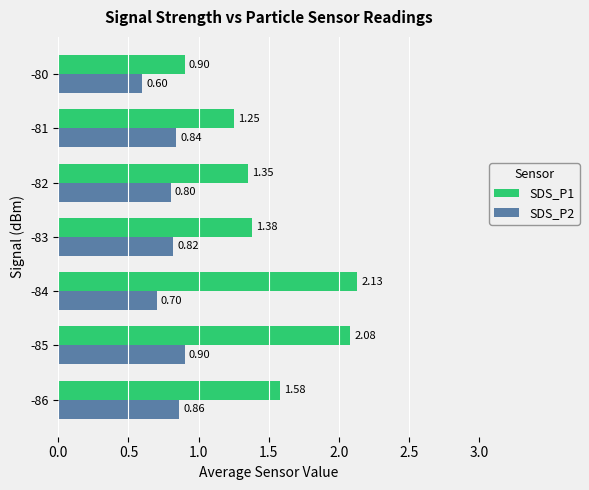

What is the difference between the highest and lowest values at -81?

0.4